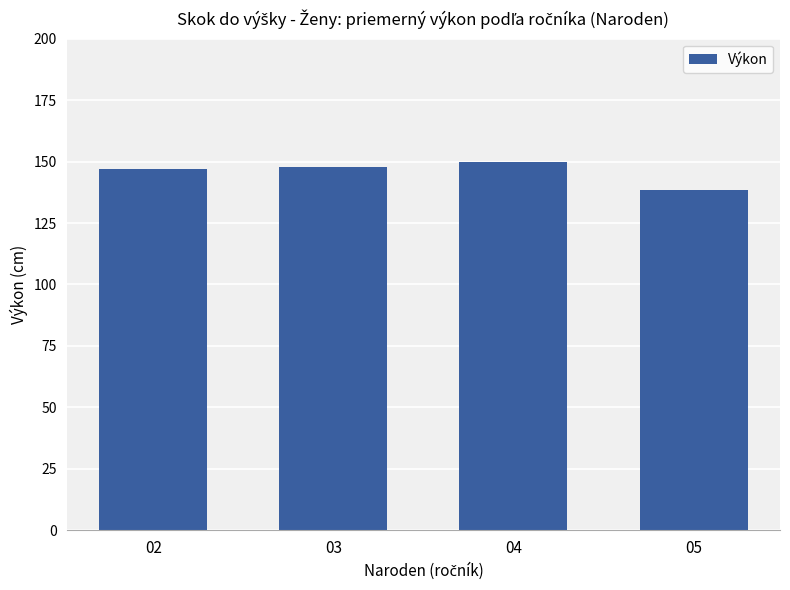

What is the change in value from 04 to 05?

-11.7